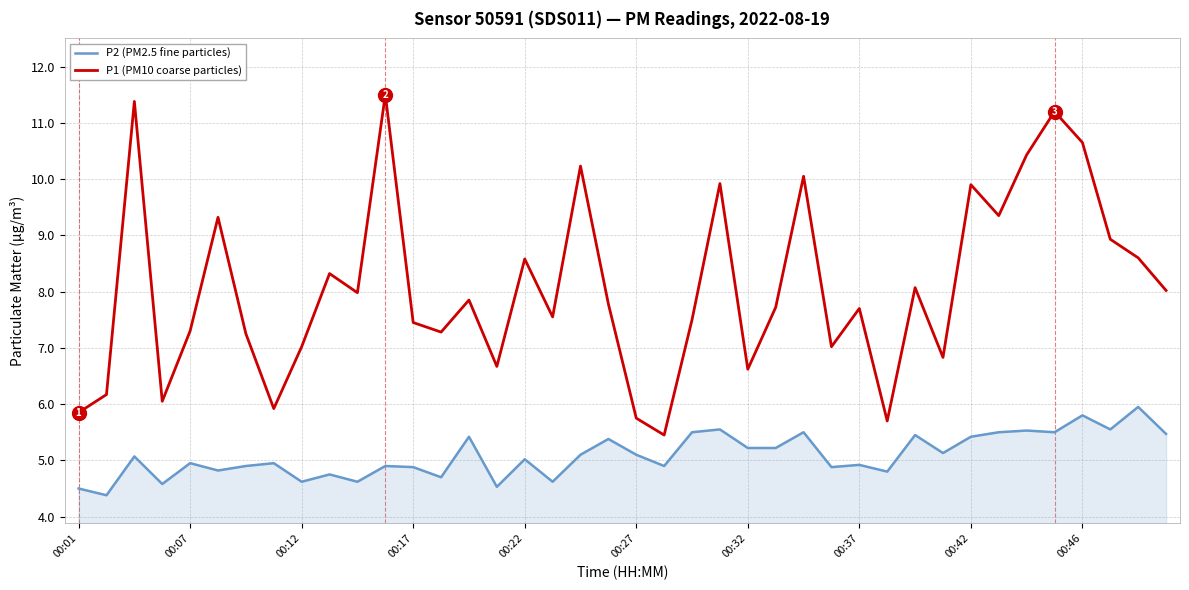

Rank the series by their maximum value, from lowest to highest.

P2 (PM2.5 fine particles), P1 (PM10 coarse particles)